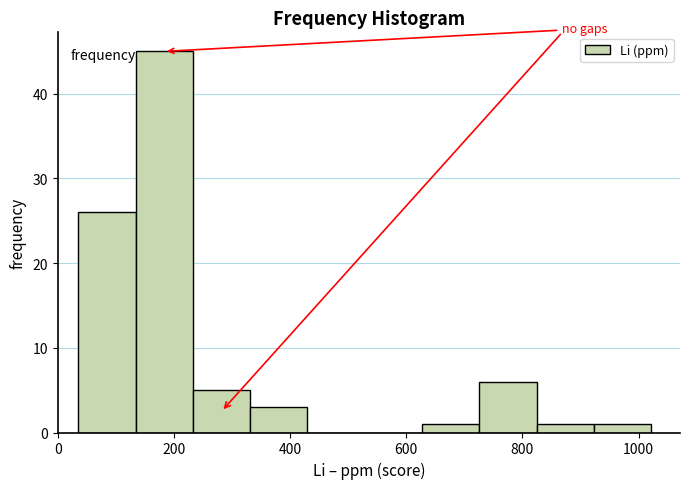

What is the height of the bar covering 340 to 420 on the x-axis? Neither the bar edges nor the heights are printed on the chart, so give them approximately, as read against the axes.

3